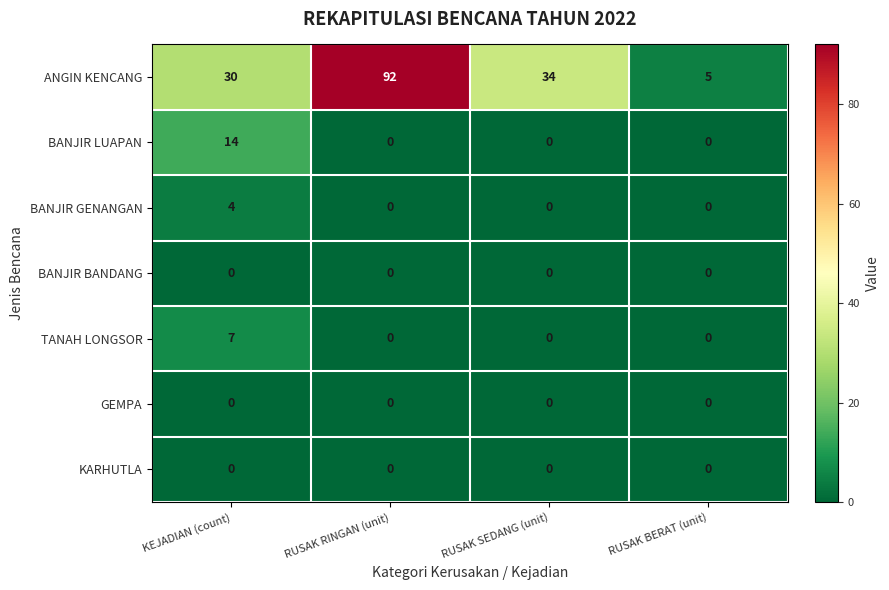

Reading left to right, list all the values displayed in this chart.

ANGIN KENCANG: KEJADIAN (count)=30	RUSAK RINGAN (unit)=92	RUSAK SEDANG (unit)=34	RUSAK BERAT (unit)=5
BANJIR LUAPAN: KEJADIAN (count)=14	RUSAK RINGAN (unit)=0	RUSAK SEDANG (unit)=0	RUSAK BERAT (unit)=0
BANJIR GENANGAN: KEJADIAN (count)=4	RUSAK RINGAN (unit)=0	RUSAK SEDANG (unit)=0	RUSAK BERAT (unit)=0
BANJIR BANDANG: KEJADIAN (count)=0	RUSAK RINGAN (unit)=0	RUSAK SEDANG (unit)=0	RUSAK BERAT (unit)=0
TANAH LONGSOR: KEJADIAN (count)=7	RUSAK RINGAN (unit)=0	RUSAK SEDANG (unit)=0	RUSAK BERAT (unit)=0
GEMPA: KEJADIAN (count)=0	RUSAK RINGAN (unit)=0	RUSAK SEDANG (unit)=0	RUSAK BERAT (unit)=0
KARHUTLA: KEJADIAN (count)=0	RUSAK RINGAN (unit)=0	RUSAK SEDANG (unit)=0	RUSAK BERAT (unit)=0